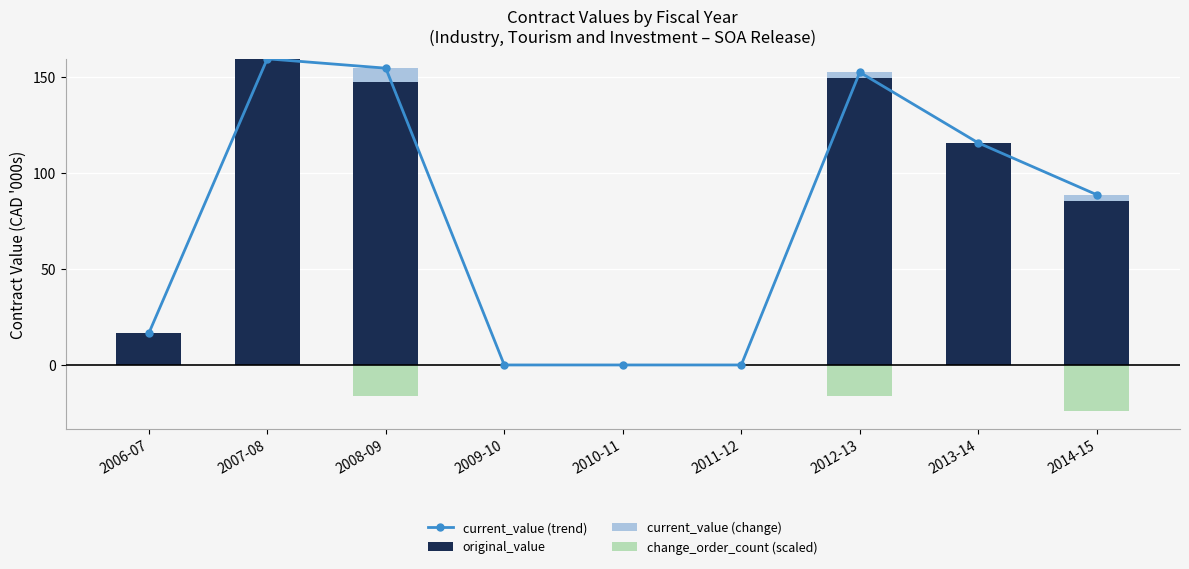

Count the number of data series in this chart.

4